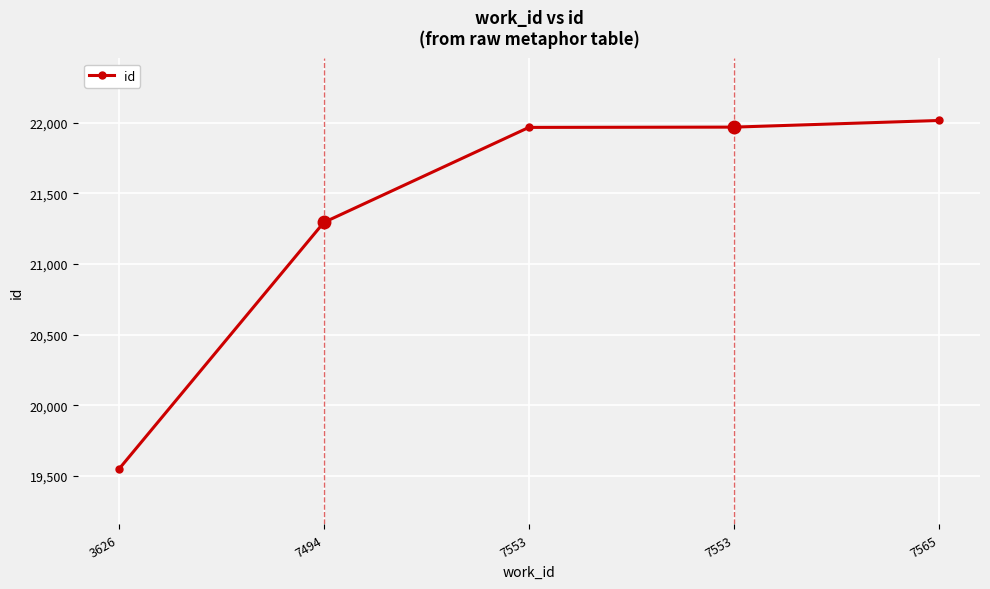

Where does the data first go above 21967?

7553